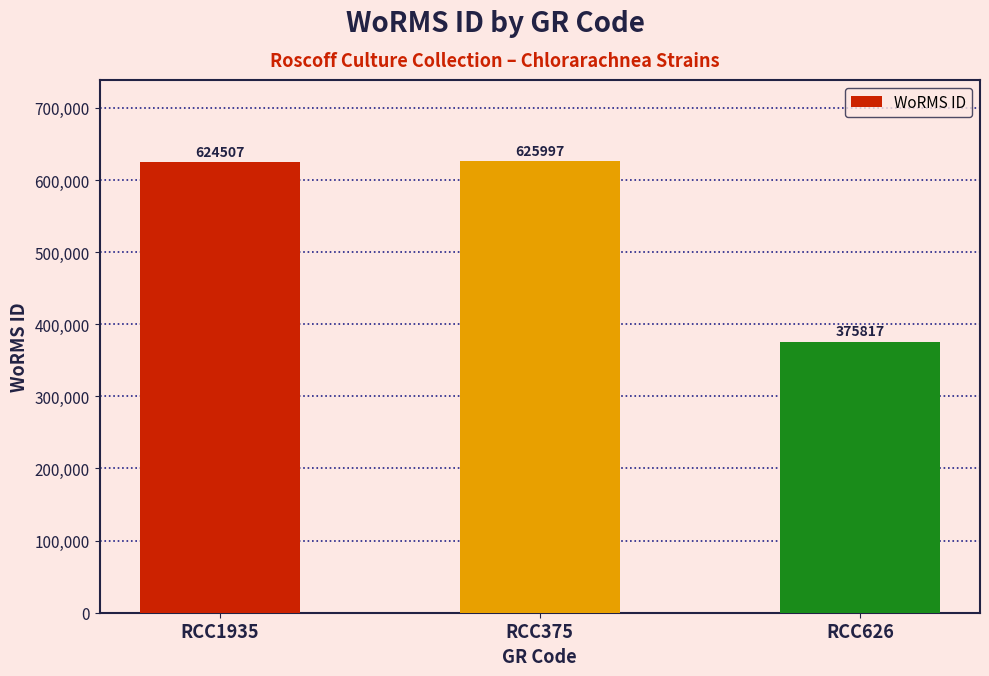

Is it true that the value at RCC1935 is 624507?

True